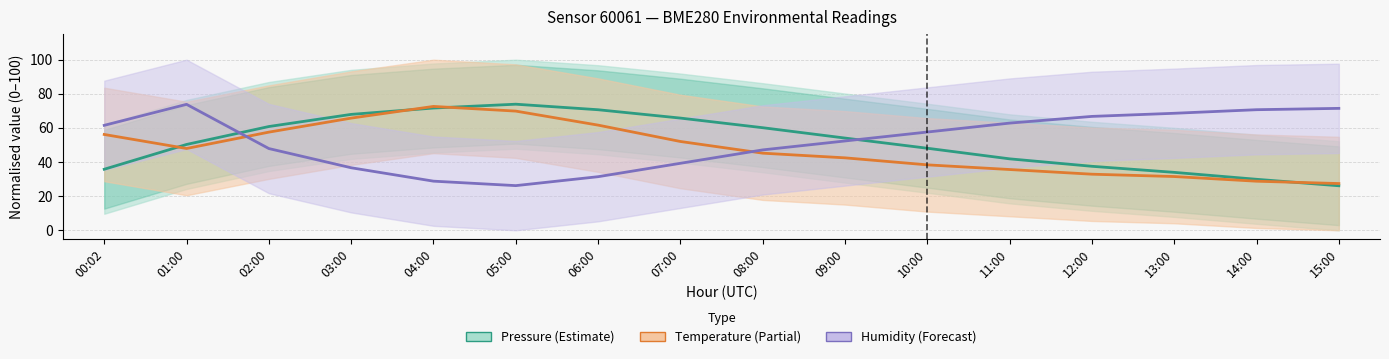

Where is the first local maximum for Pressure (Estimate)?

05:00